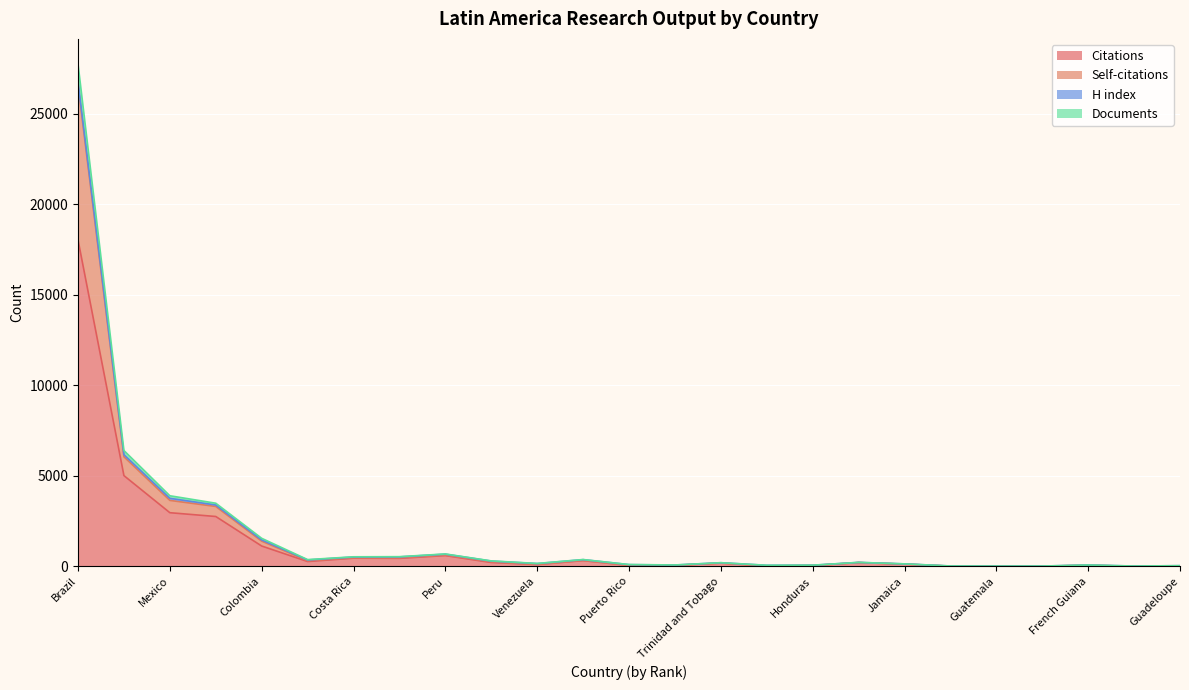

At which category is the sum across all series the highest?

Brazil